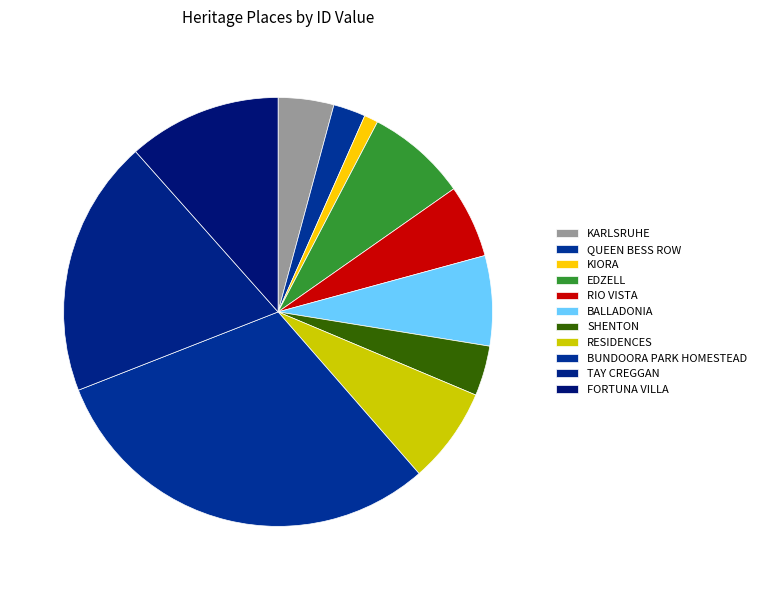

To the nearest percent, what portion does BALLADONIA represent?

7%